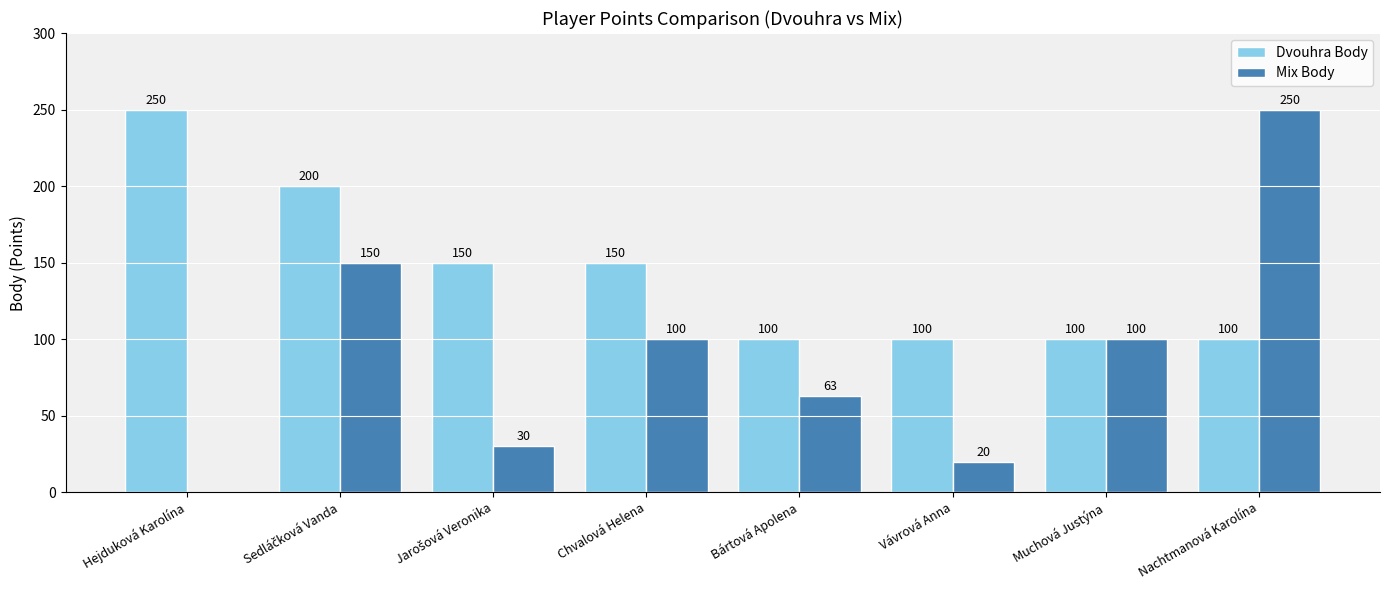

The value of Dvouhra Body at Chvalová Helena is 150. True or false?

True